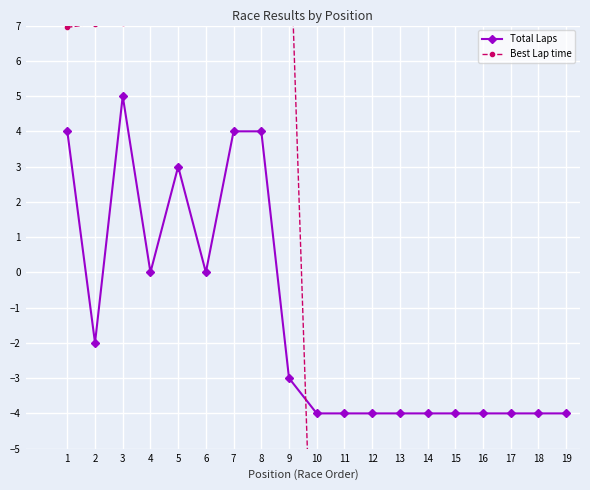

What is the value of the Total Laps point at the 17th from the left?

-4